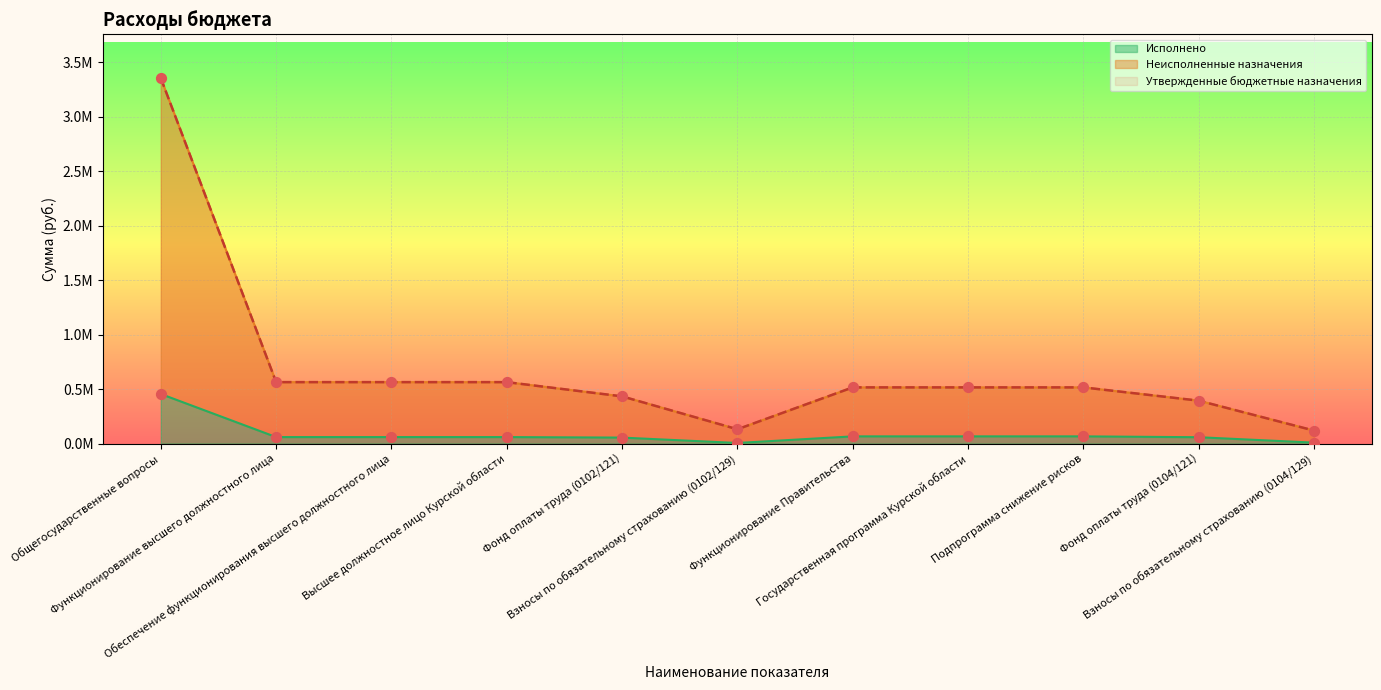

What is the total value across all series at Фонд оплаты труда (0102/121)?

919363.0